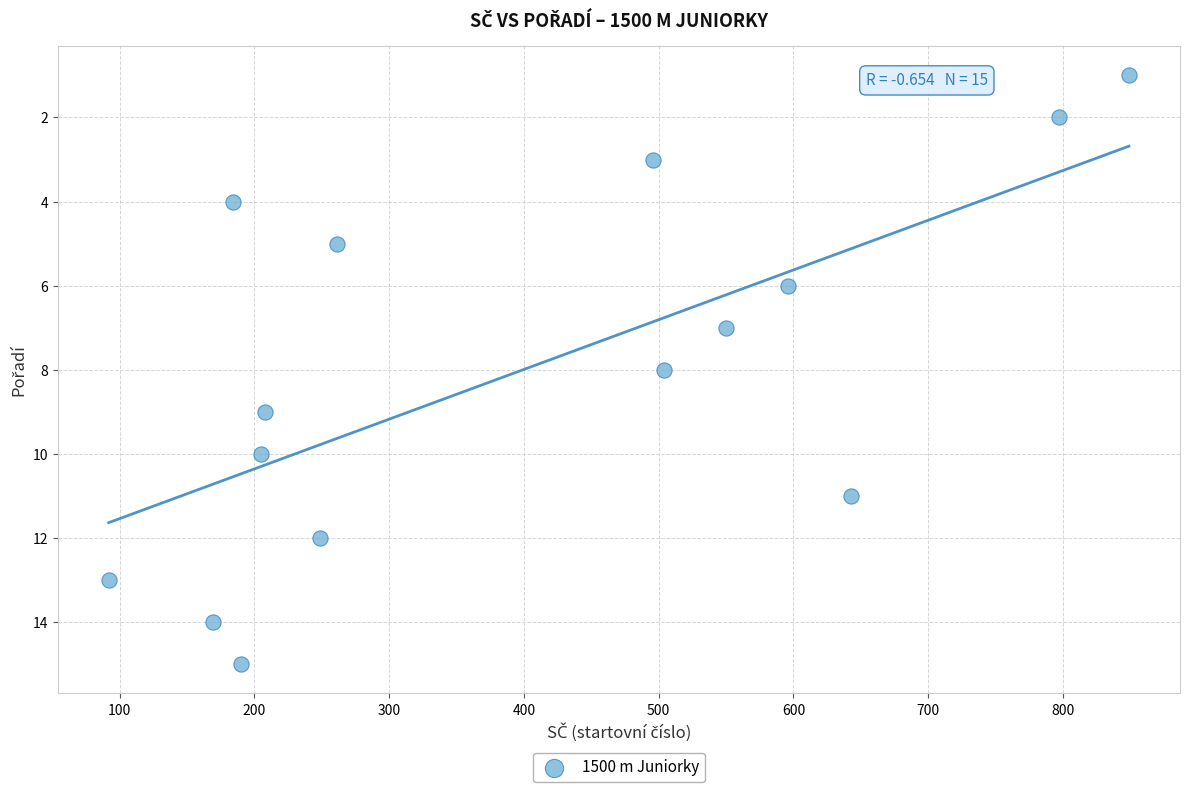

What is the range of X values (max minus min)?

757